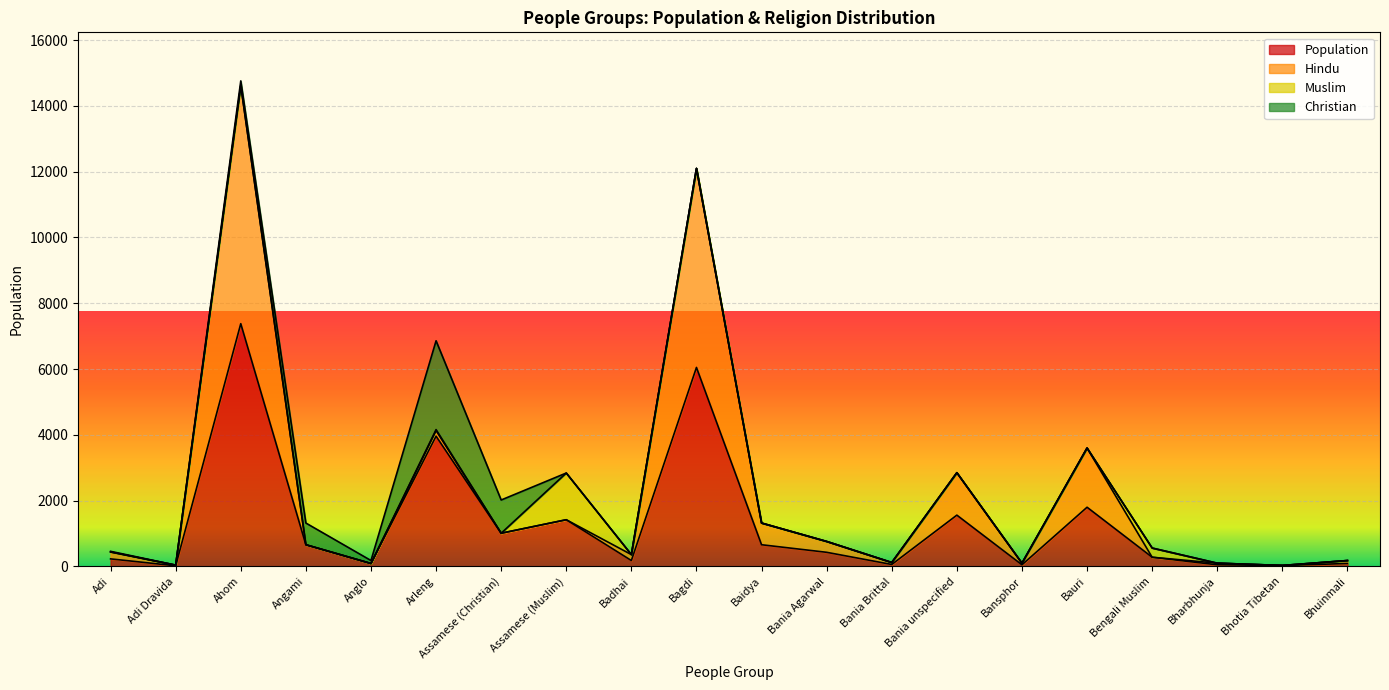

Where is Population nearest to the value 3700?

Arleng